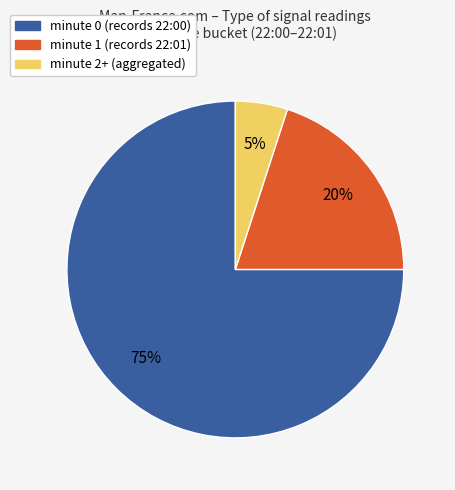

To the nearest percent, what is the difference between the largest and smallest slice percentages?

70%